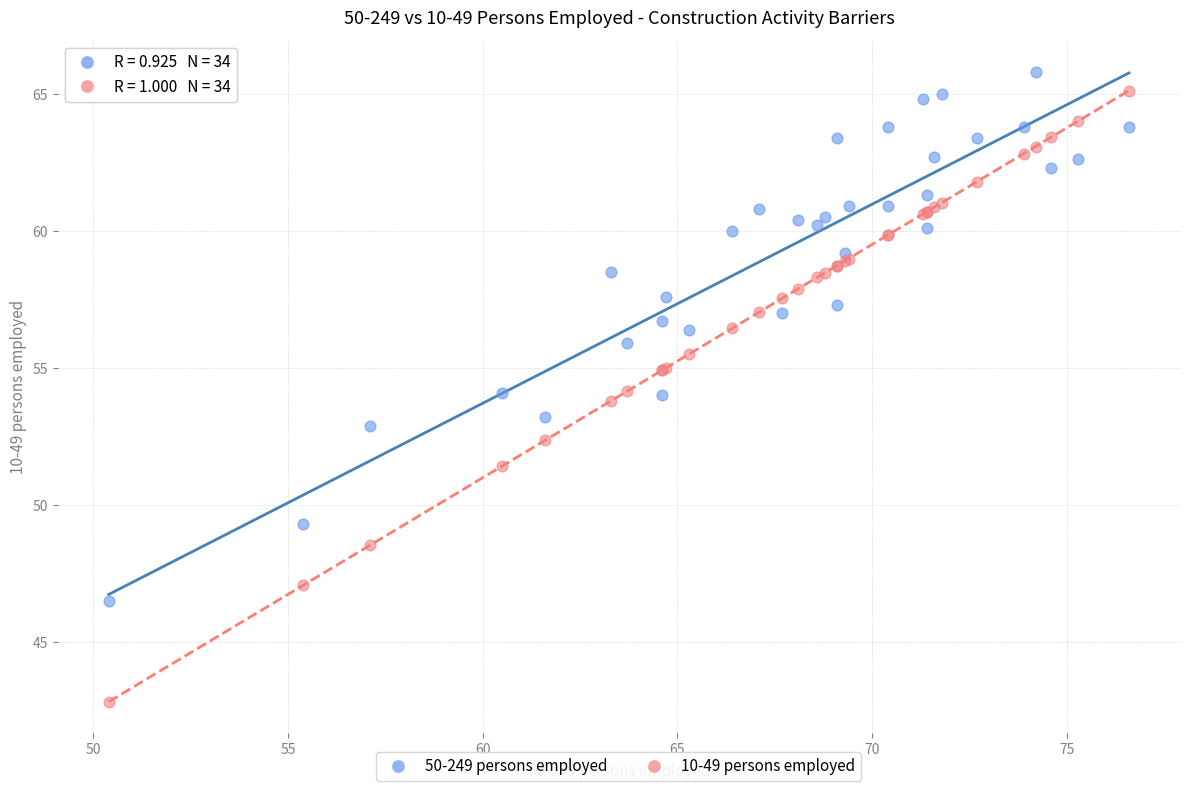

Which series contains the lowest Y value?

10-49 persons employed